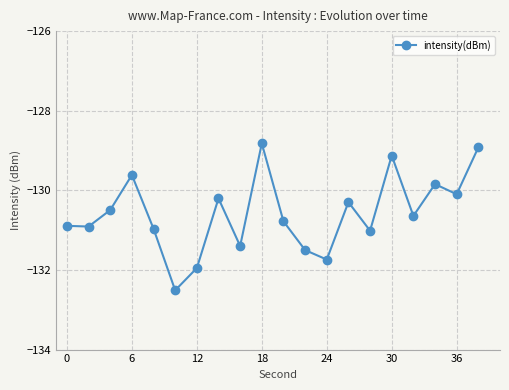

How many points are higher than both their immediate neighbors (excluding endpoints)?

6